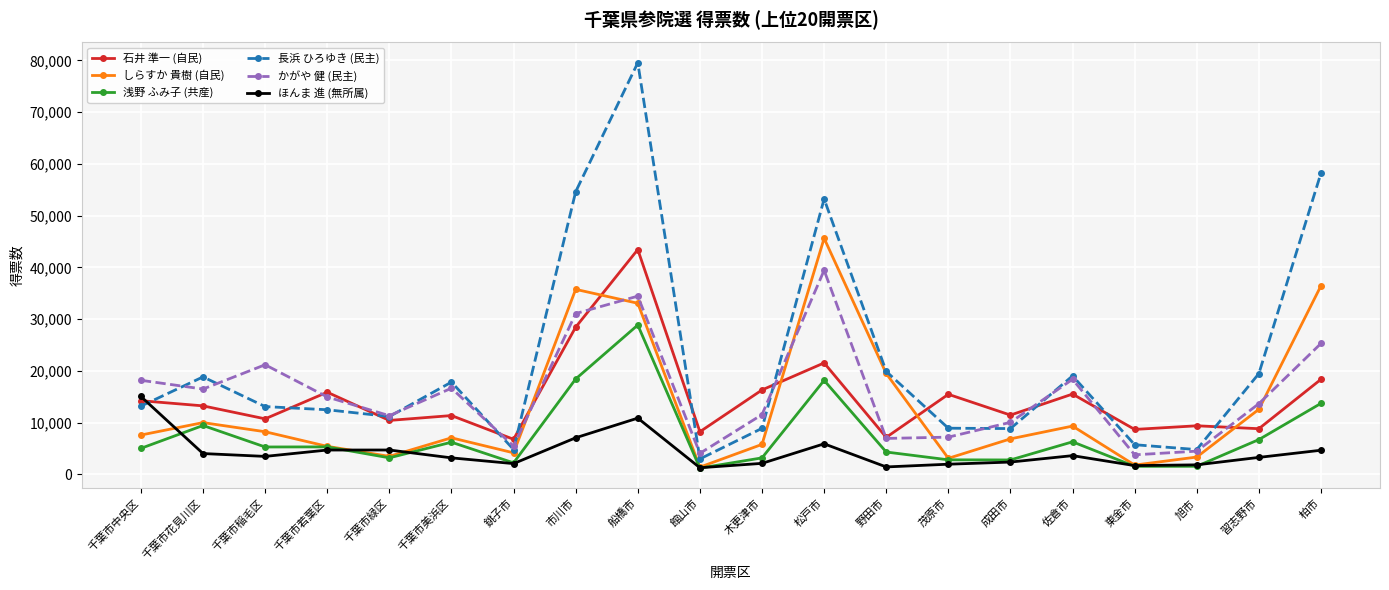

Between 銚子市 and 船橋市, which series saw the biggest shift?

長浜 ひろゆき (民主)